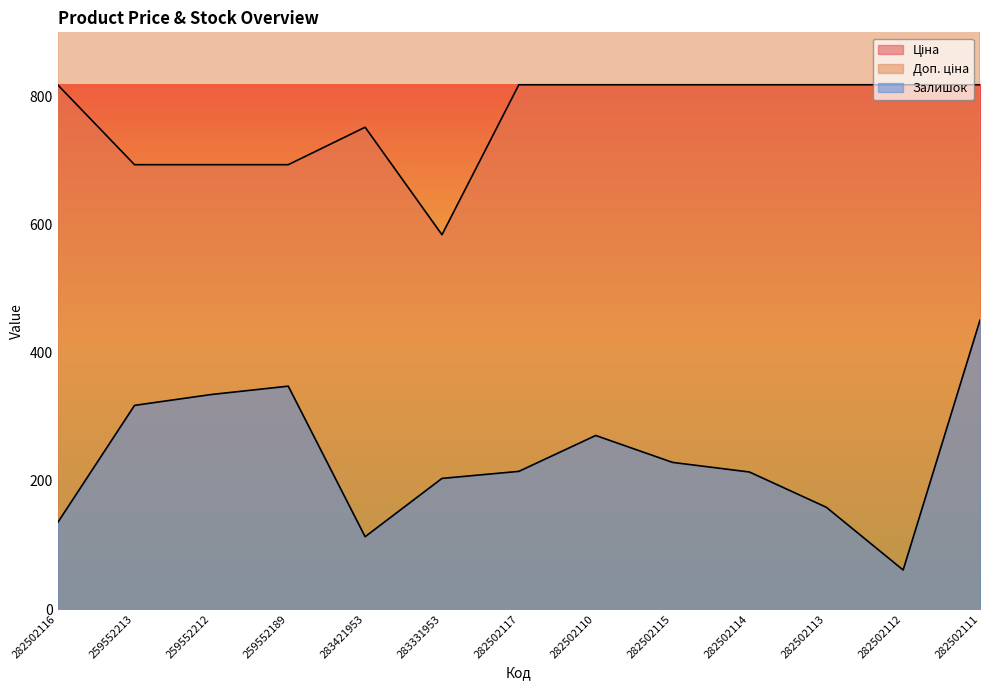

How many data points in Доп. ціна are less than 1109?

3